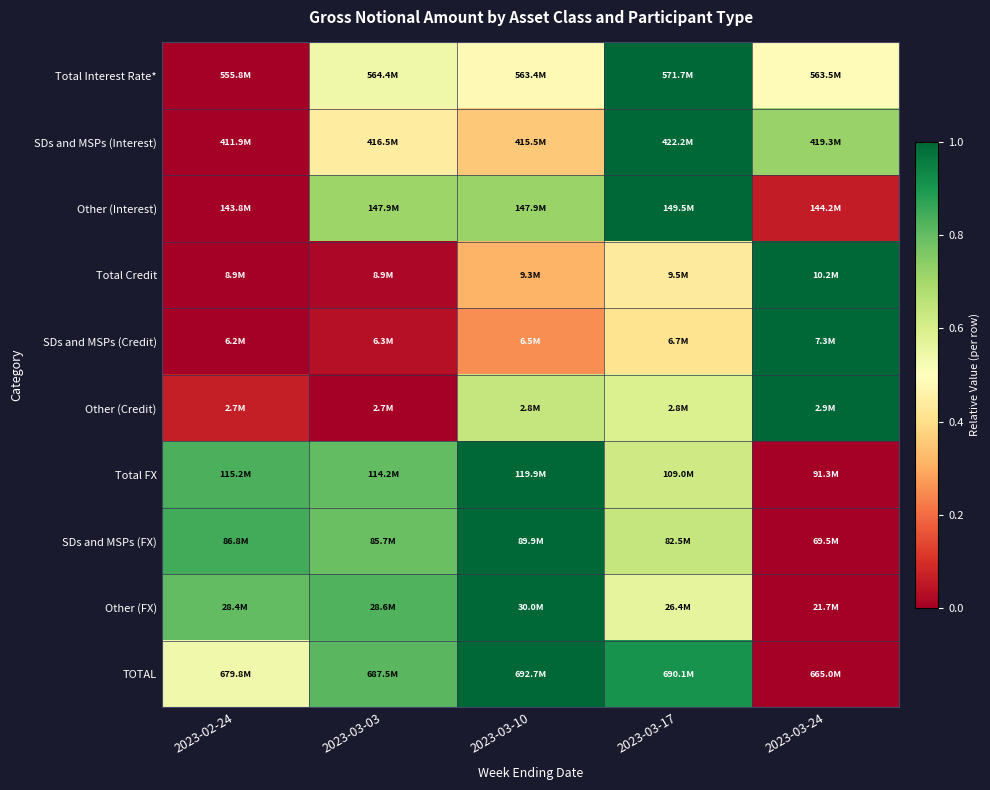

Reading left to right, what are all the values shown in this chart?

Total Interest Rate*: 2023-02-24=0.0	2023-03-03=0.5	2023-03-10=0.5	2023-03-17=1.0	2023-03-24=0.5
SDs and MSPs (Interest): 2023-02-24=0.0	2023-03-03=0.4	2023-03-10=0.4	2023-03-17=1.0	2023-03-24=0.7
Other (Interest): 2023-02-24=0.0	2023-03-03=0.7	2023-03-10=0.7	2023-03-17=1.0	2023-03-24=0.1
Total Credit: 2023-02-24=0.0	2023-03-03=0.0	2023-03-10=0.3	2023-03-17=0.4	2023-03-24=1.0
SDs and MSPs (Credit): 2023-02-24=0.0	2023-03-03=0.0	2023-03-10=0.3	2023-03-17=0.4	2023-03-24=1.0
Other (Credit): 2023-02-24=0.1	2023-03-03=0.0	2023-03-10=0.6	2023-03-17=0.6	2023-03-24=1.0
Total FX: 2023-02-24=0.8	2023-03-03=0.8	2023-03-10=1.0	2023-03-17=0.6	2023-03-24=0.0
SDs and MSPs (FX): 2023-02-24=0.8	2023-03-03=0.8	2023-03-10=1.0	2023-03-17=0.6	2023-03-24=0.0
Other (FX): 2023-02-24=0.8	2023-03-03=0.8	2023-03-10=1.0	2023-03-17=0.6	2023-03-24=0.0
TOTAL: 2023-02-24=0.5	2023-03-03=0.8	2023-03-10=1.0	2023-03-17=0.9	2023-03-24=0.0